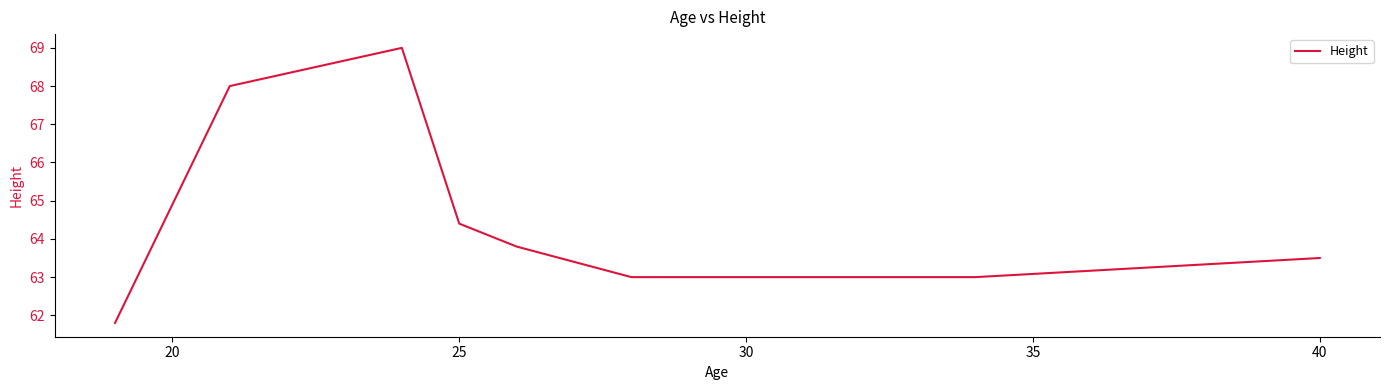

Count the number of data series in this chart.

1